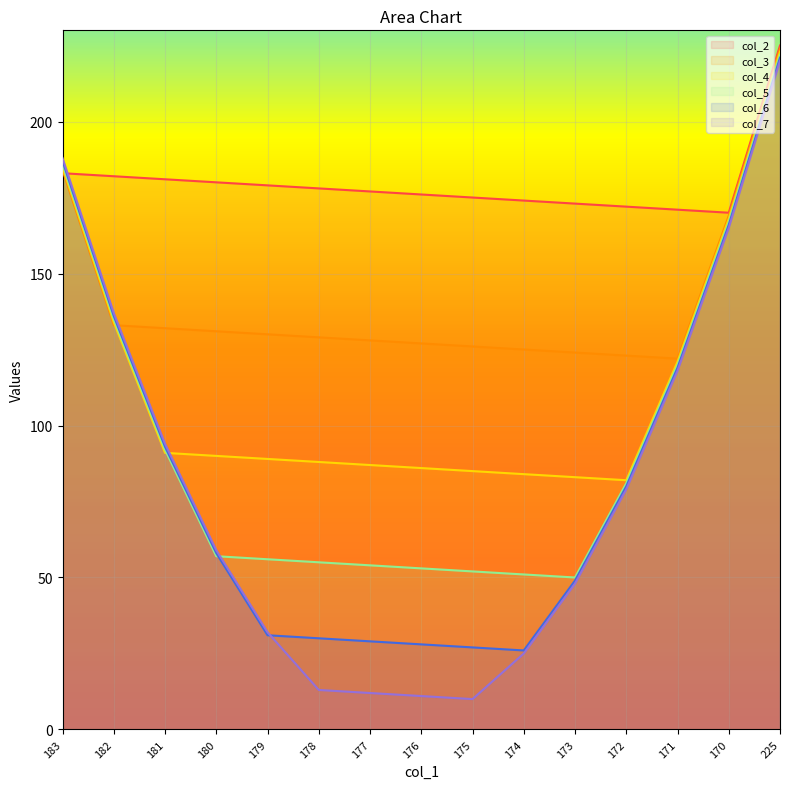

Reading left to right, what are all the values shown in this chart?

col_2: 183	182	181	180	179	178	177	176	175	174	173	172	171	170	225
col_3: 184	133	132	131	130	129	128	127	126	125	124	123	122	169	224
col_4: 185	134	91	90	89	88	87	86	85	84	83	82	121	168	223
col_5: 186	135	92	57	56	55	54	53	52	51	50	81	120	167	222
col_6: 187	136	93	58	31	30	29	28	27	26	49	80	119	166	221
col_7: 188	137	94	59	32	13	12	11	10	25	48	79	118	165	220